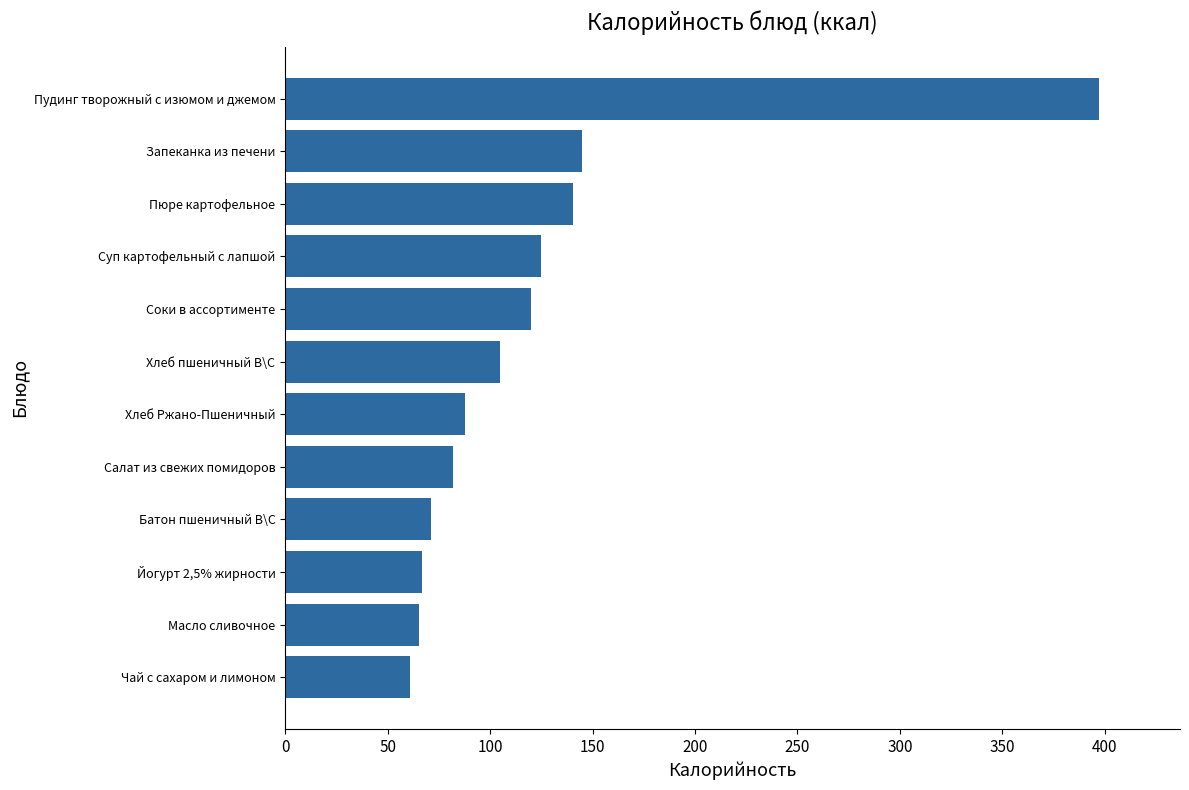

What is the minimum value shown in the chart?

61.0